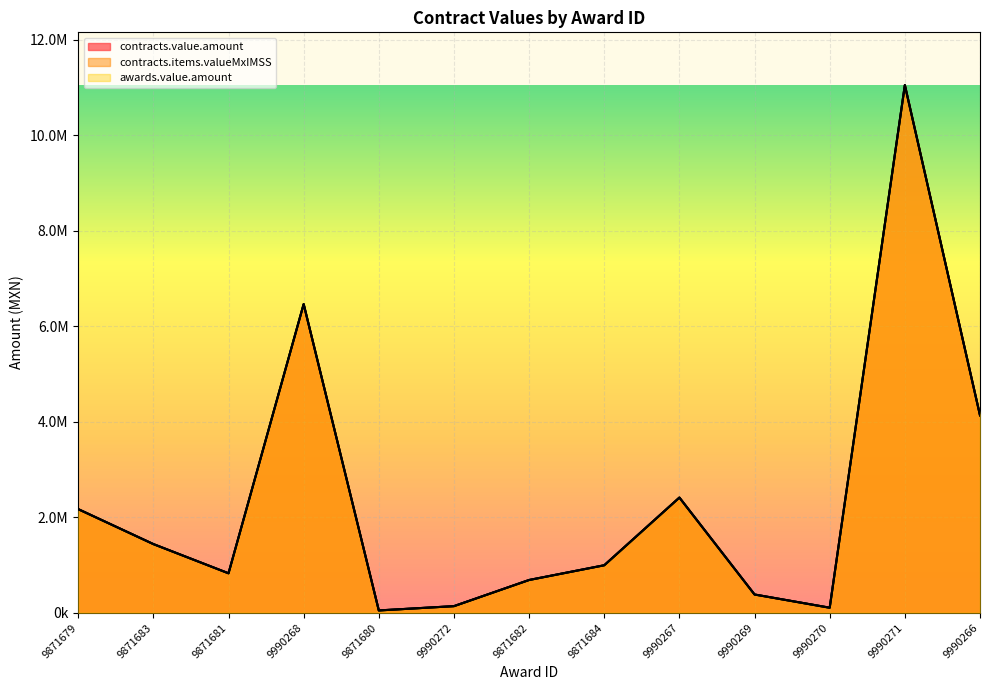

Reading right to left, what are all the values shown in this chart?

contracts.value.amount: 9990266=4134240.0	9990271=11048563.8	9990270=106464.8	9990269=383273.3	9990267=2412892.8	9871684=995445.9	9871682=686952.0	9990272=139306.7	9871680=49369.6	9990268=6463195.2	9871681=827293.4	9871683=1438771.2	9871679=2170684.8
contracts.items.valueMxIMSS: 9990266=4134240.0	9990271=11048563.8	9990270=106464.8	9990269=383273.3	9990267=2412892.8	9871684=995445.9	9871682=686952.0	9990272=139306.7	9871680=49369.6	9990268=6463195.2	9871681=827293.4	9871683=1438771.2	9871679=2170684.8
awards.value.amount: 9990266=4134240.0	9990271=11048563.8	9990270=106464.8	9990269=383273.3	9990267=2412892.8	9871684=995445.9	9871682=686952.0	9990272=139306.7	9871680=49369.6	9990268=6463195.2	9871681=827293.4	9871683=1438771.2	9871679=2170684.8